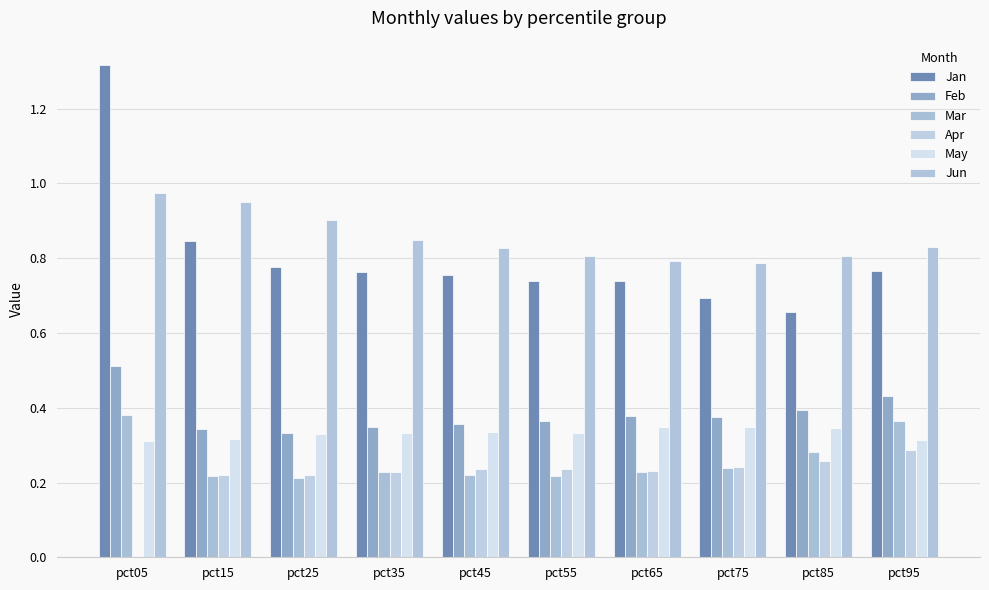

Is it true that Feb equals 0.5 at pct05?

True